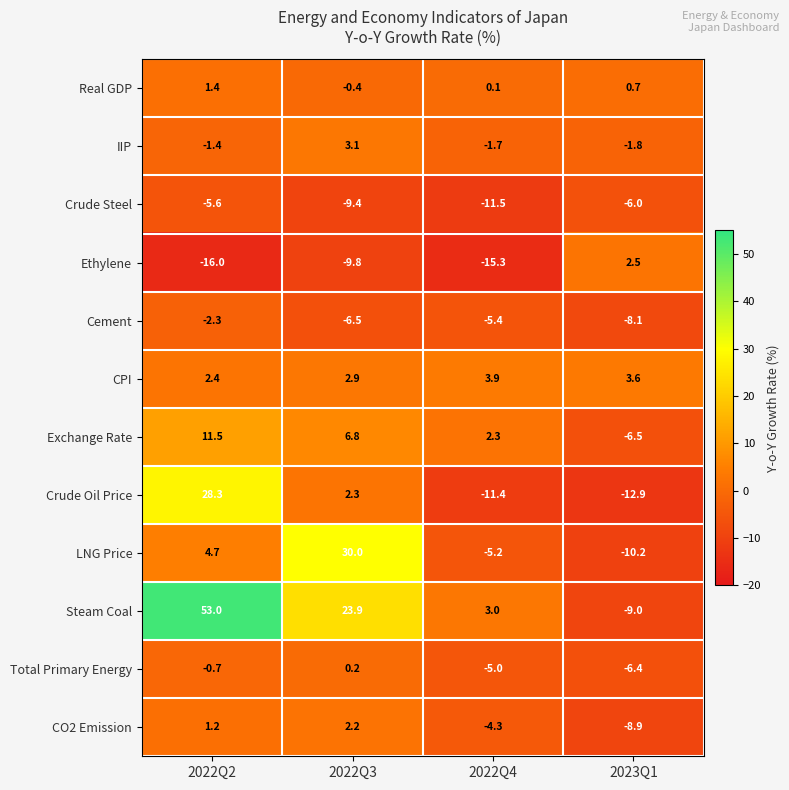

How many data points in Crude Steel are above -6?

1